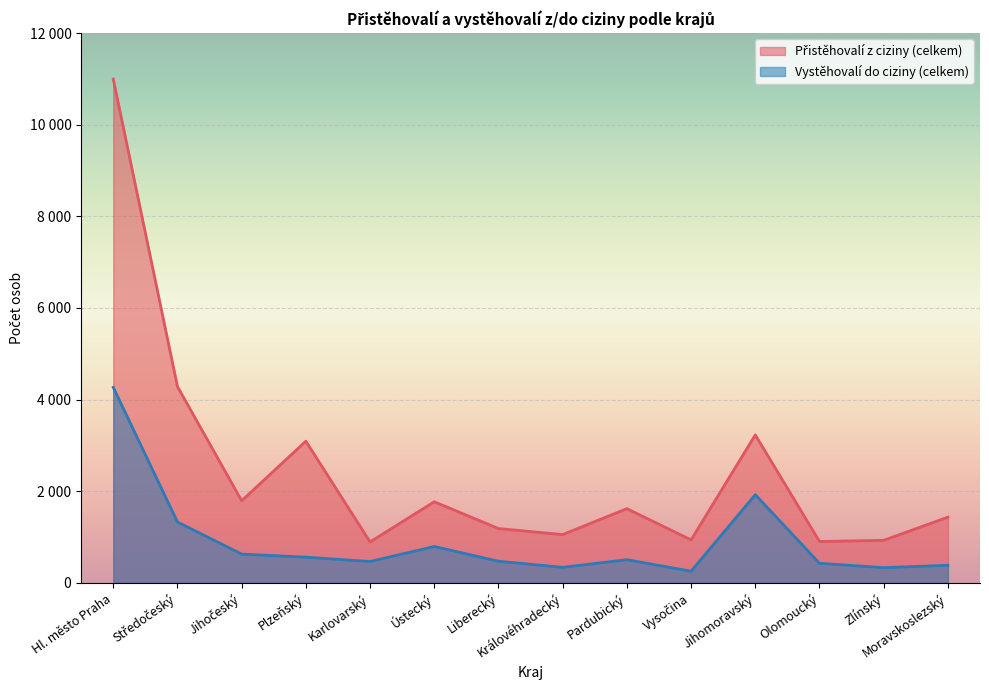

What is the minimum value shown in the chart?

254